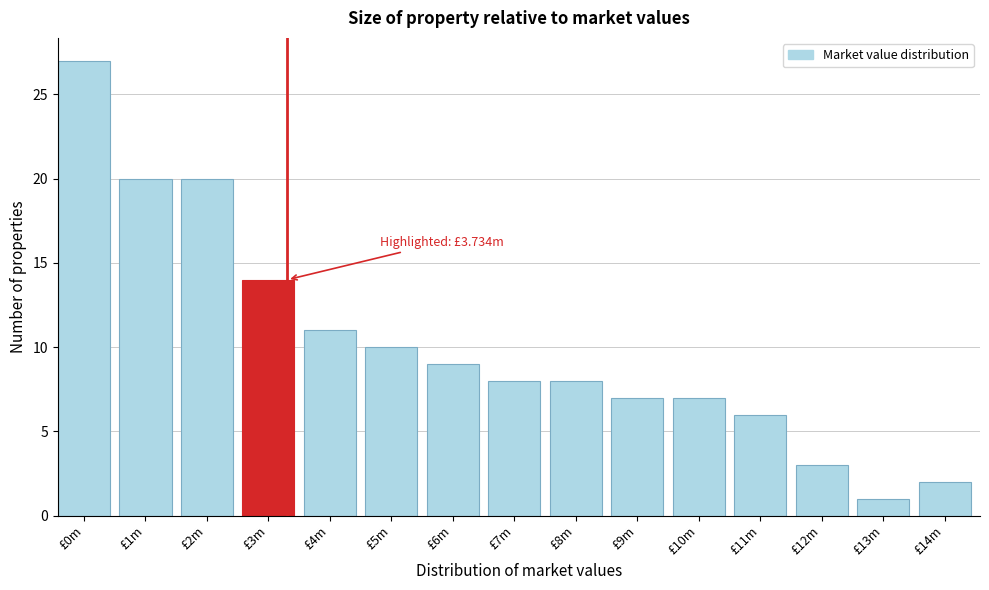

Reading left to right, extract all data points from this chart.

27	20	20	14	11	10	9	8	8	7	7	6	3	1	2